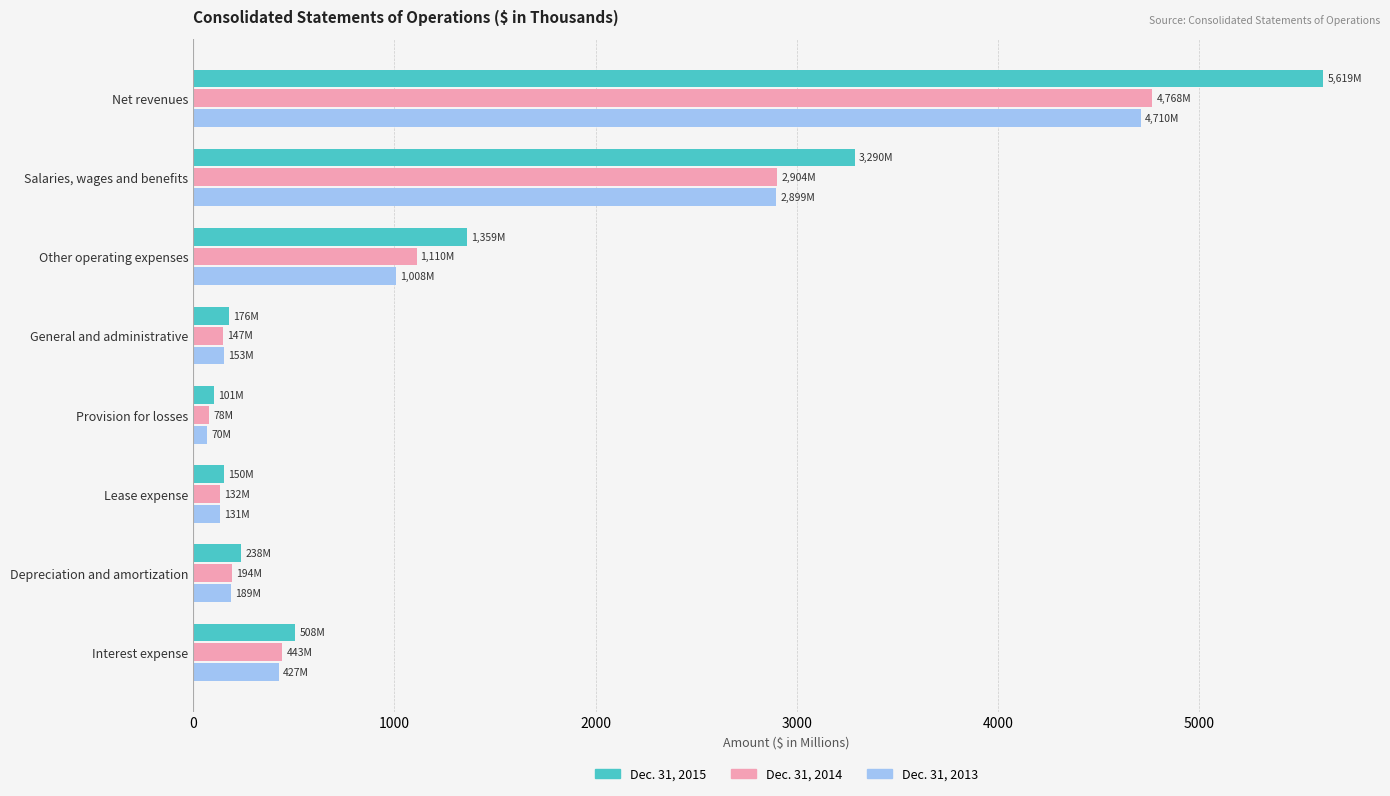

What is the sum of the Dec. 31, 2015 values at Interest expense and Other operating expenses?

1866.8